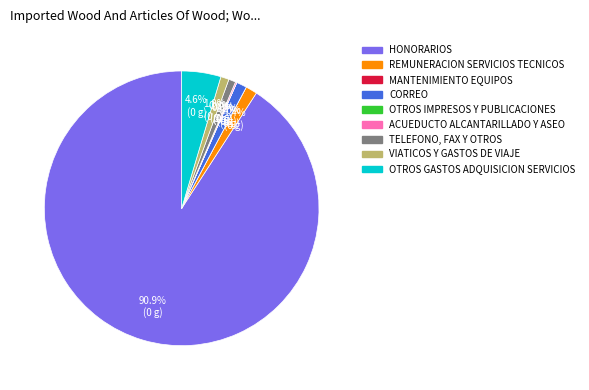

Does any single category account for the majority?

Yes